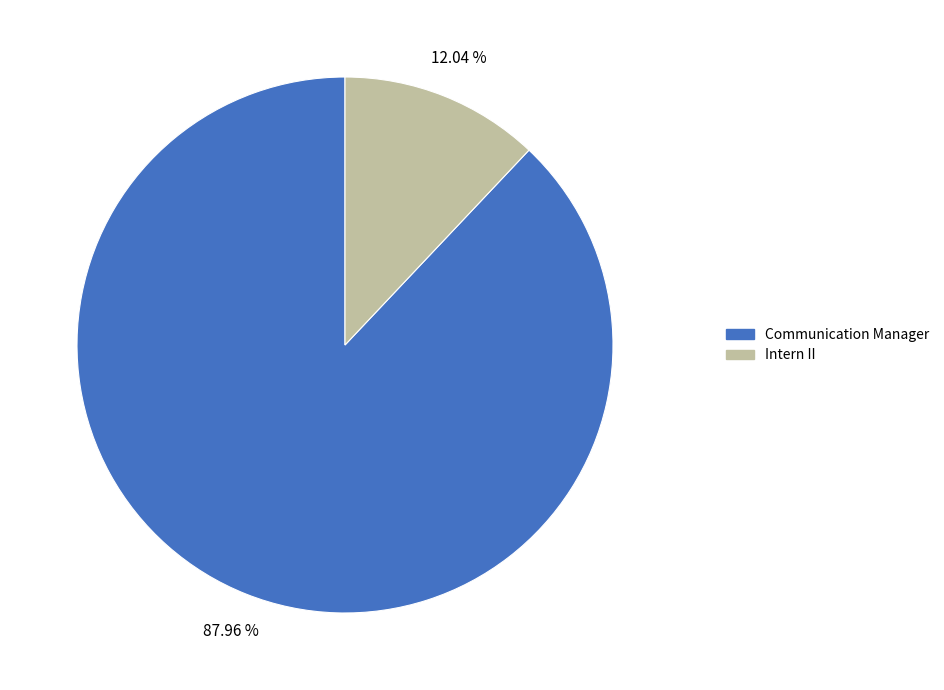

What percentage is NOT represented by Intern II?

88.0%